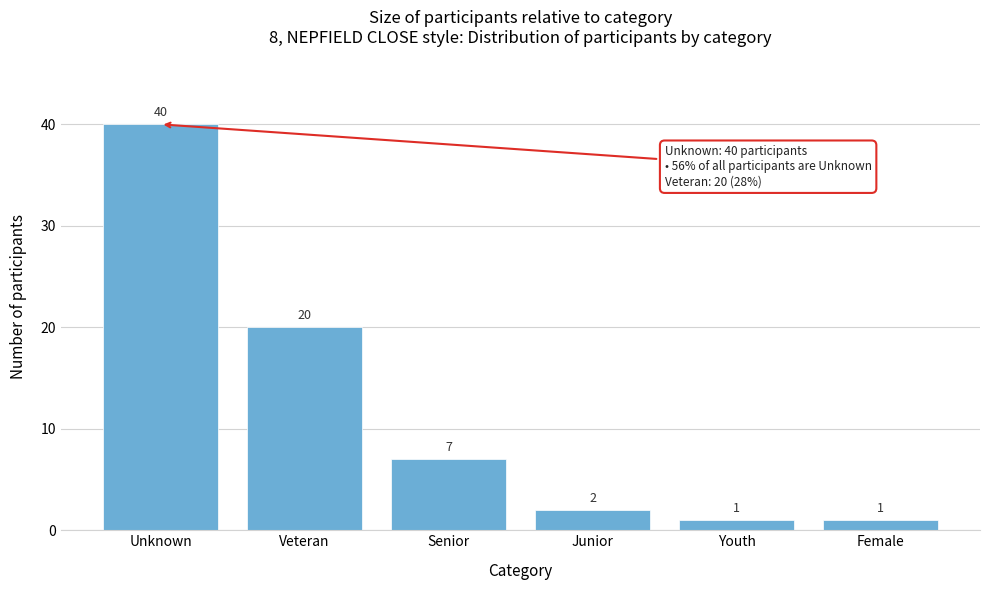

Reading left to right, what are all the values shown in this chart?

Unknown=40	Veteran=20	Senior=7	Junior=2	Youth=1	Female=1